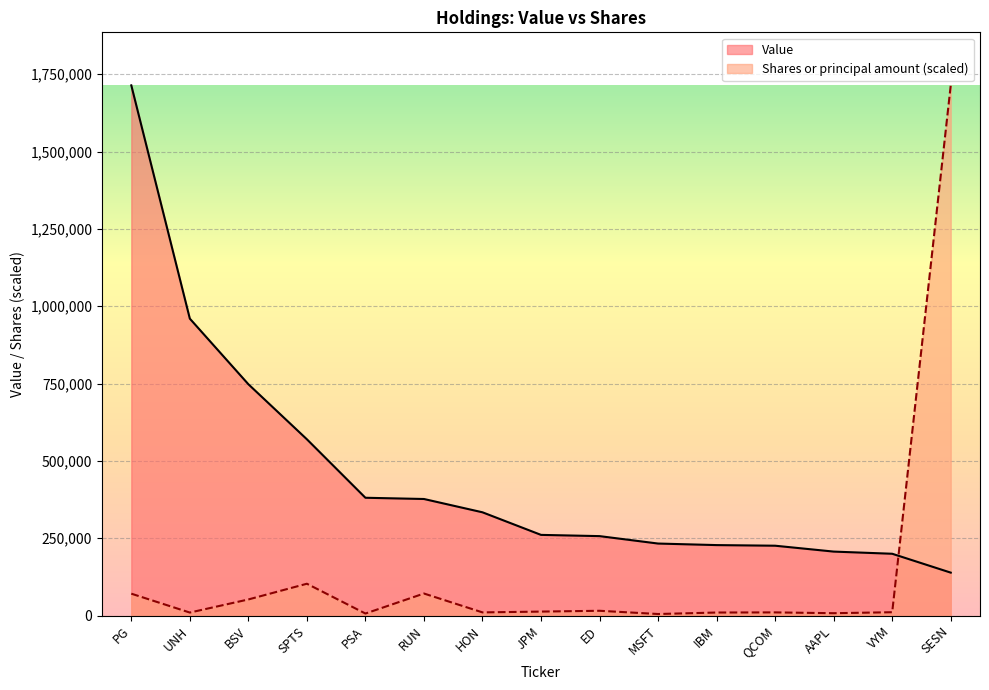

How many data points does each series have?

15